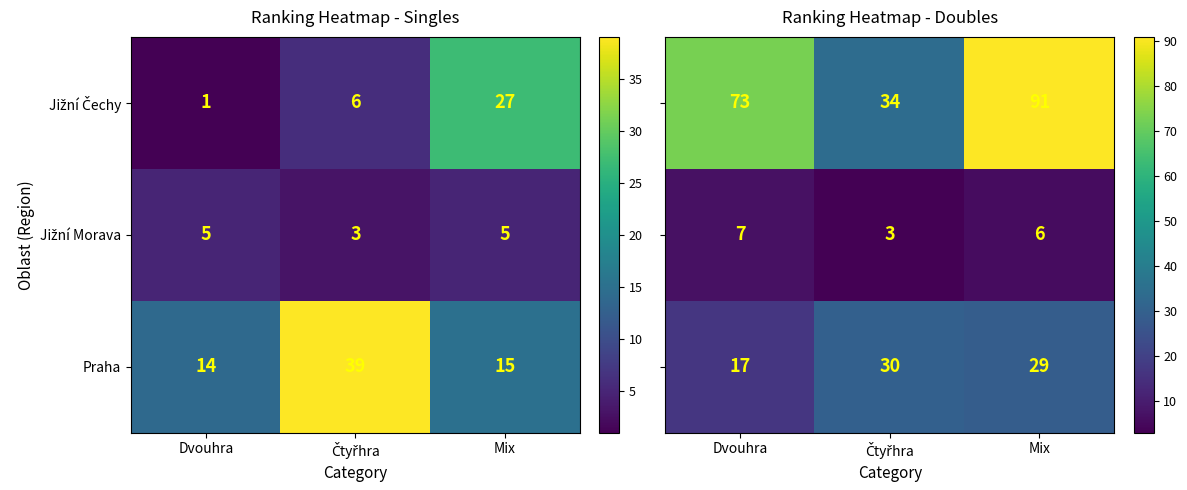

True or false: Praha has a value of 15 at Mix.

True